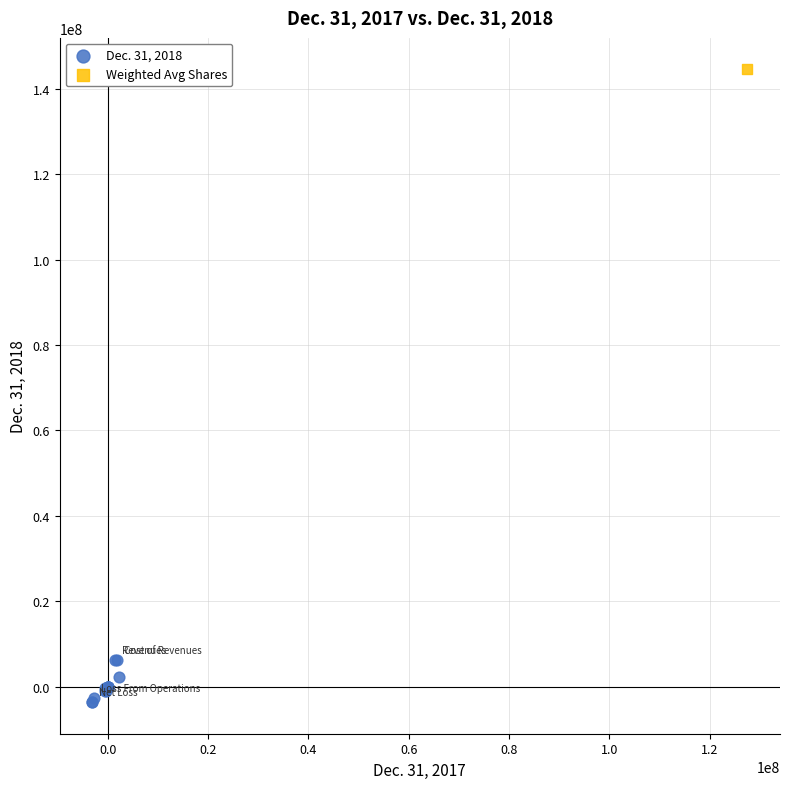

What are all the series names shown in the legend?

Dec. 31, 2018, Weighted Avg Shares